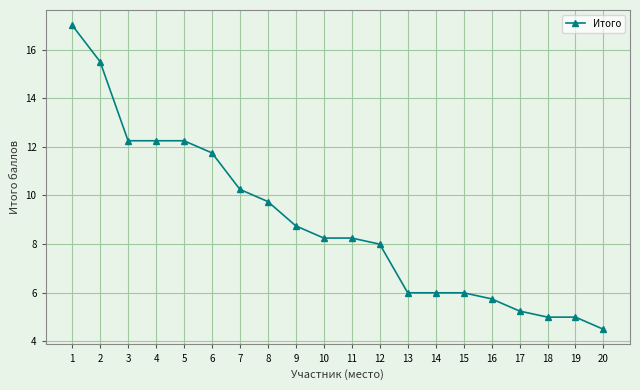

What is the value of the 14th point from the left?

6.0